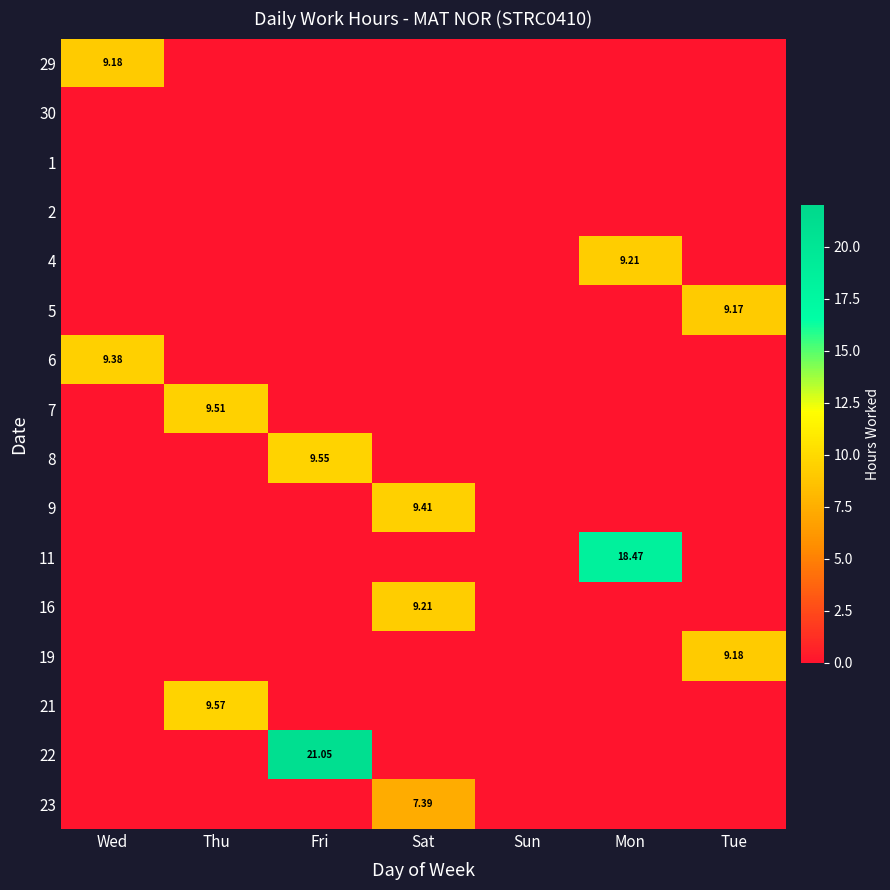

What is the average value of the 8 series?

1.4